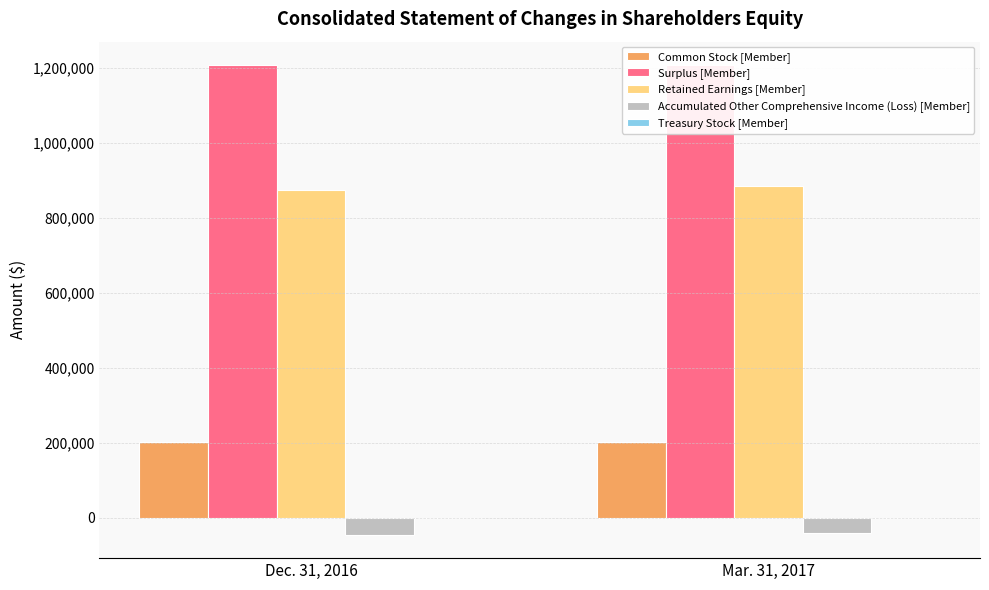

Rank the series by their maximum value, from lowest to highest.

Accumulated Other Comprehensive Income (Loss) [Member], Treasury Stock [Member], Common Stock [Member], Retained Earnings [Member], Surplus [Member]